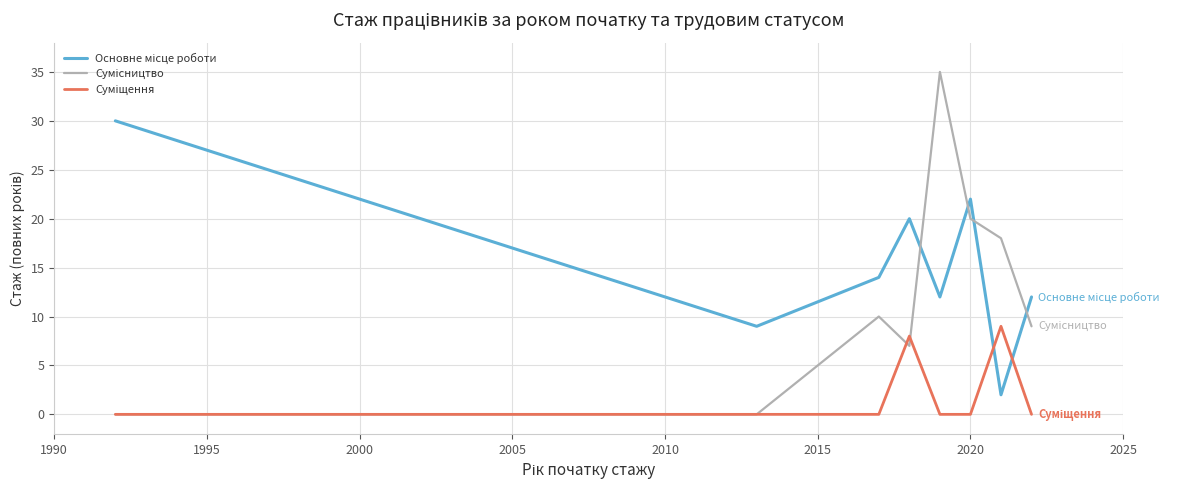

What is the greatest value displayed?

35